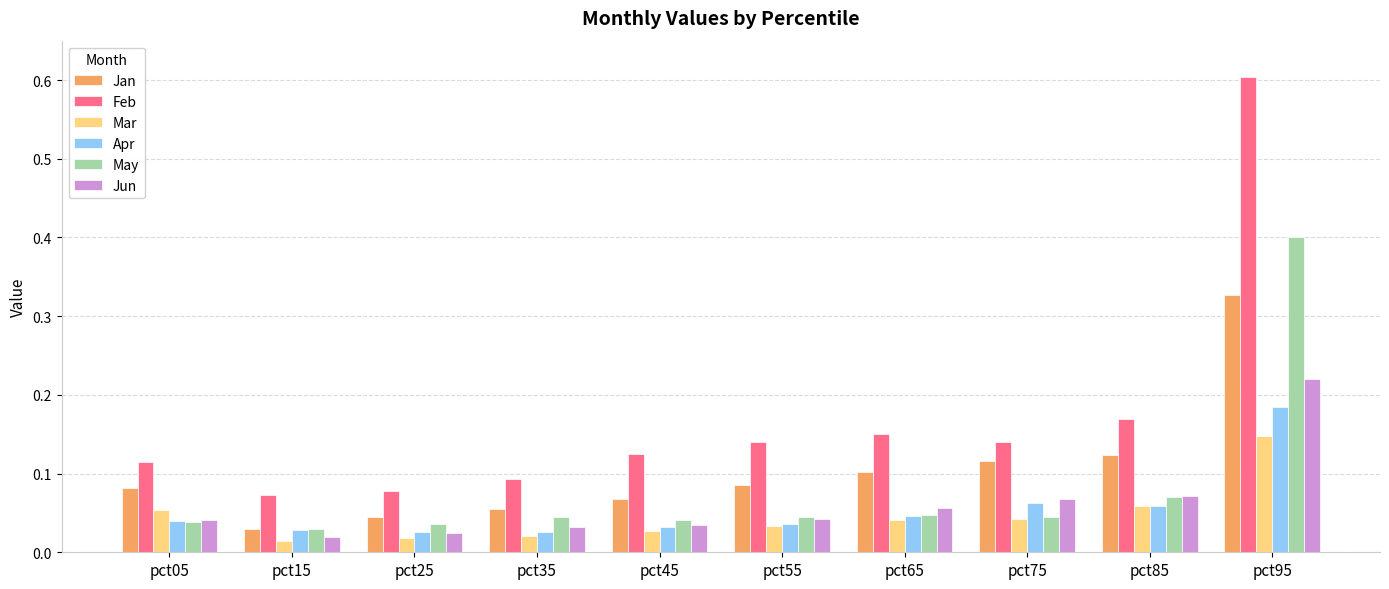

How many bars are there in total?

60